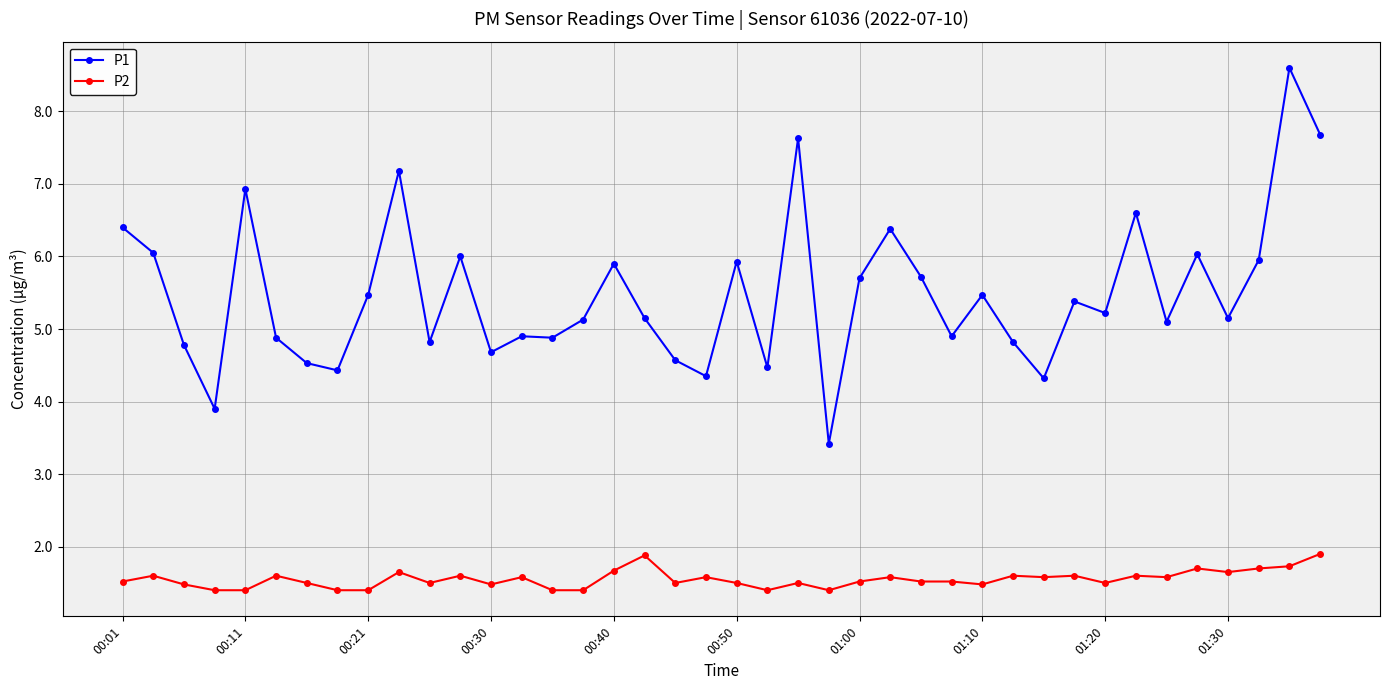

What is the value of the P1 point at the 15th from the left?

4.9